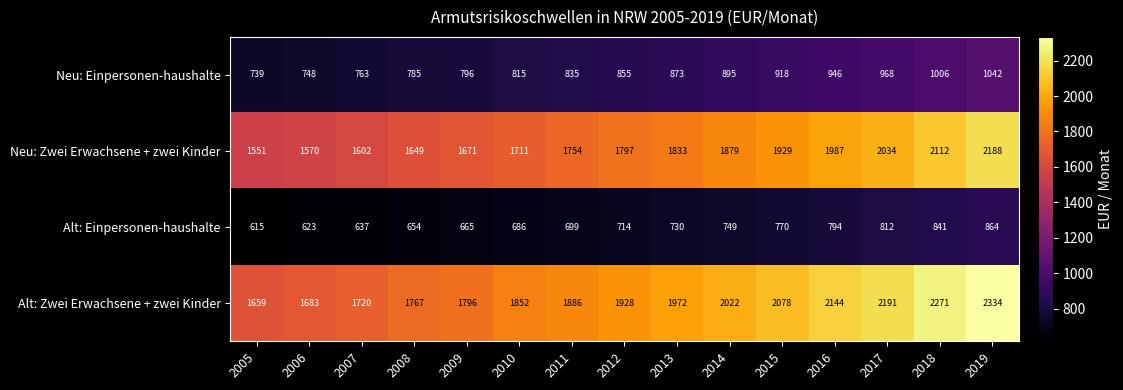

What is the smallest value displayed?

615